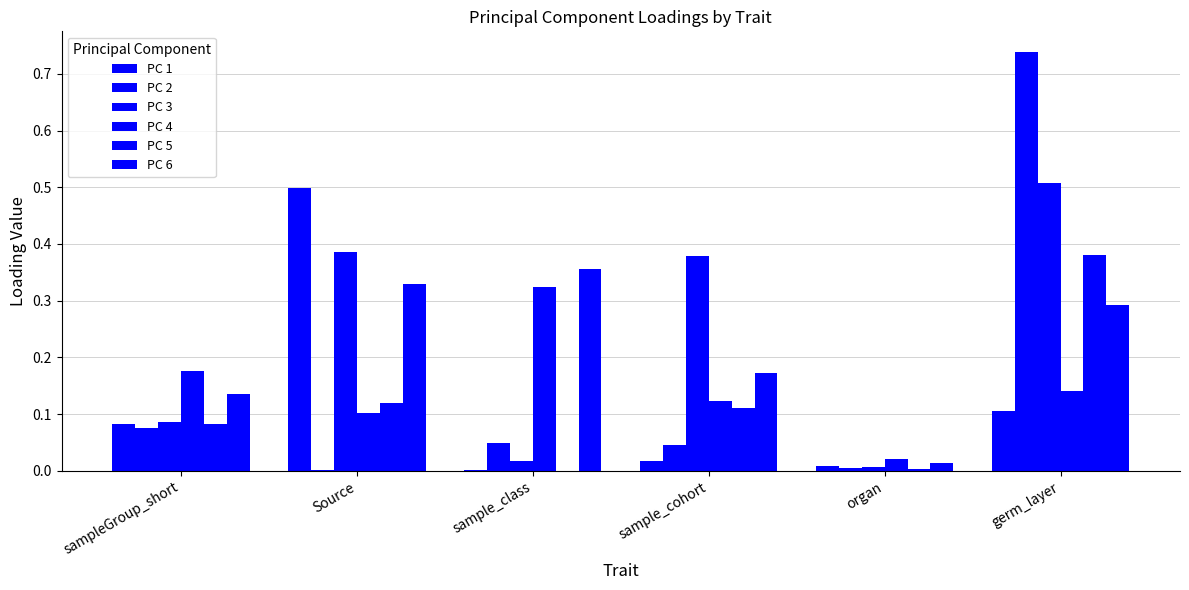

List the labels in order of PC 1 value, largest first.

Source, germ_layer, sampleGroup_short, sample_cohort, organ, sample_class